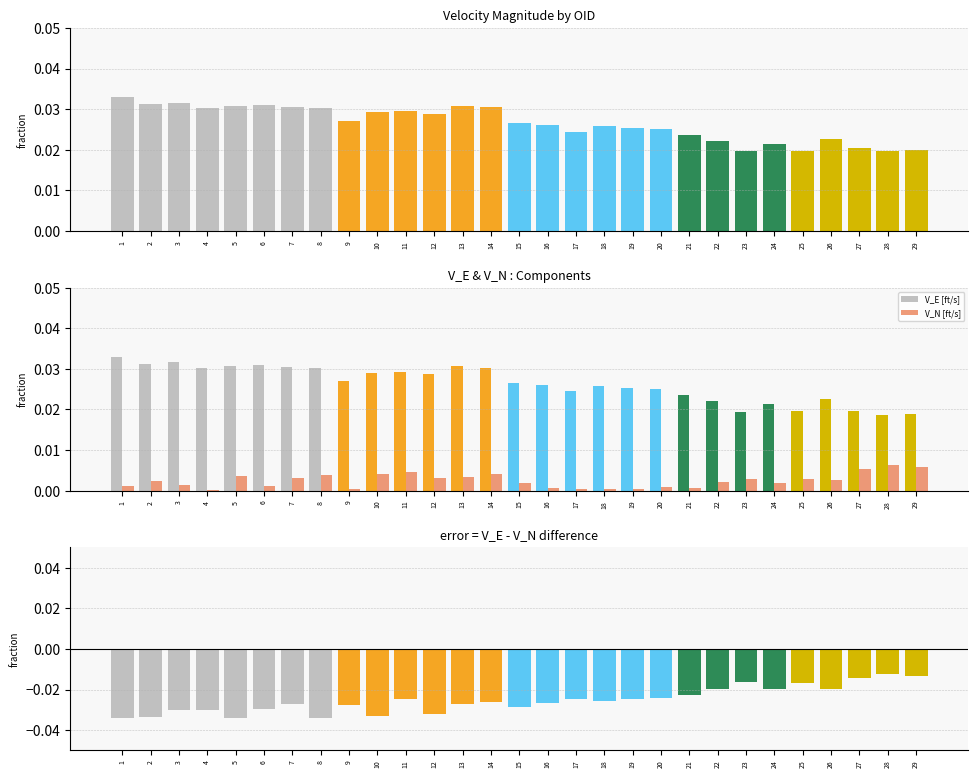

Rank the series by their average value, from lowest to highest.

V_E - V_N [ft/s], V_N [ft/s], V_E [ft/s]